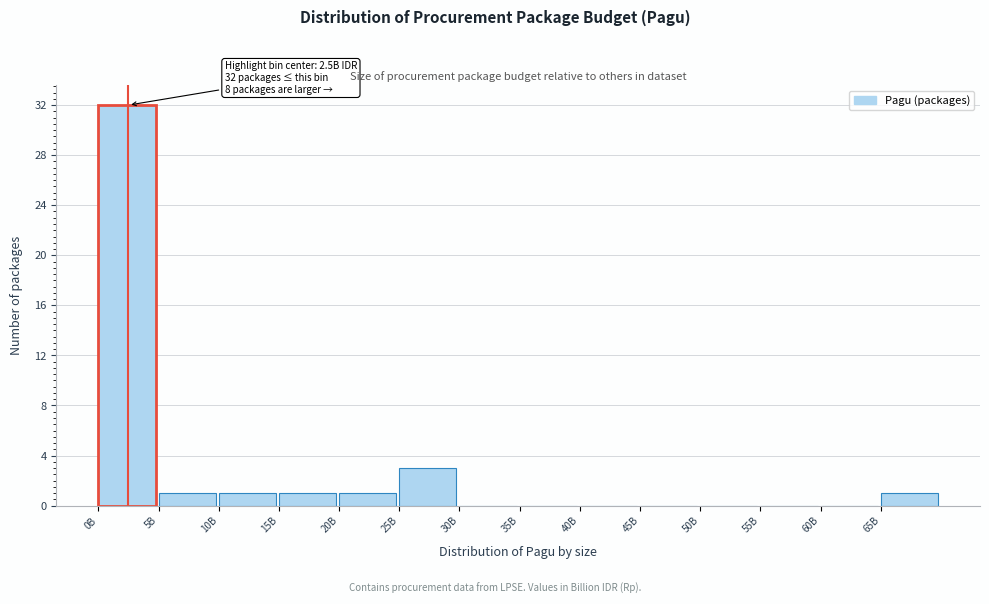

Reading left to right, extract all data points from this chart.

0B=32	5B=1	10B=1	15B=1	20B=1	25B=3	30B=0	35B=0	40B=0	45B=0	50B=0	55B=0	60B=0	65B=1